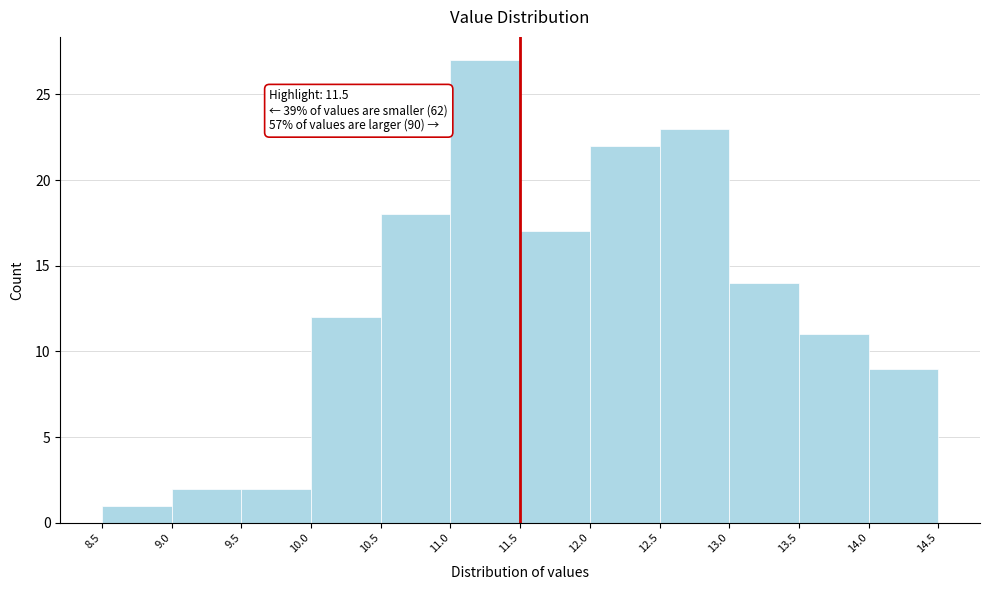

Which range on the x-axis has the tallest bar?

11.0 to 11.5